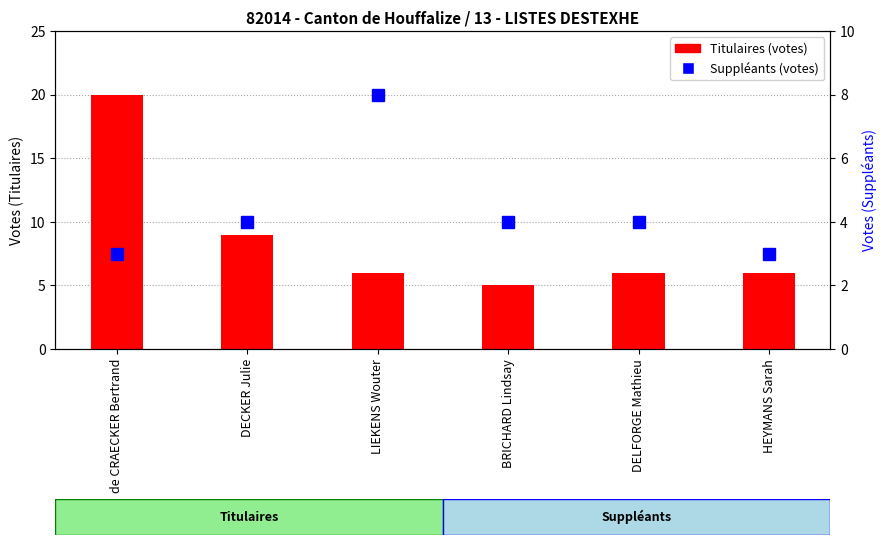

What is the difference between the second highest and second lowest values in the Titulaires series?

3